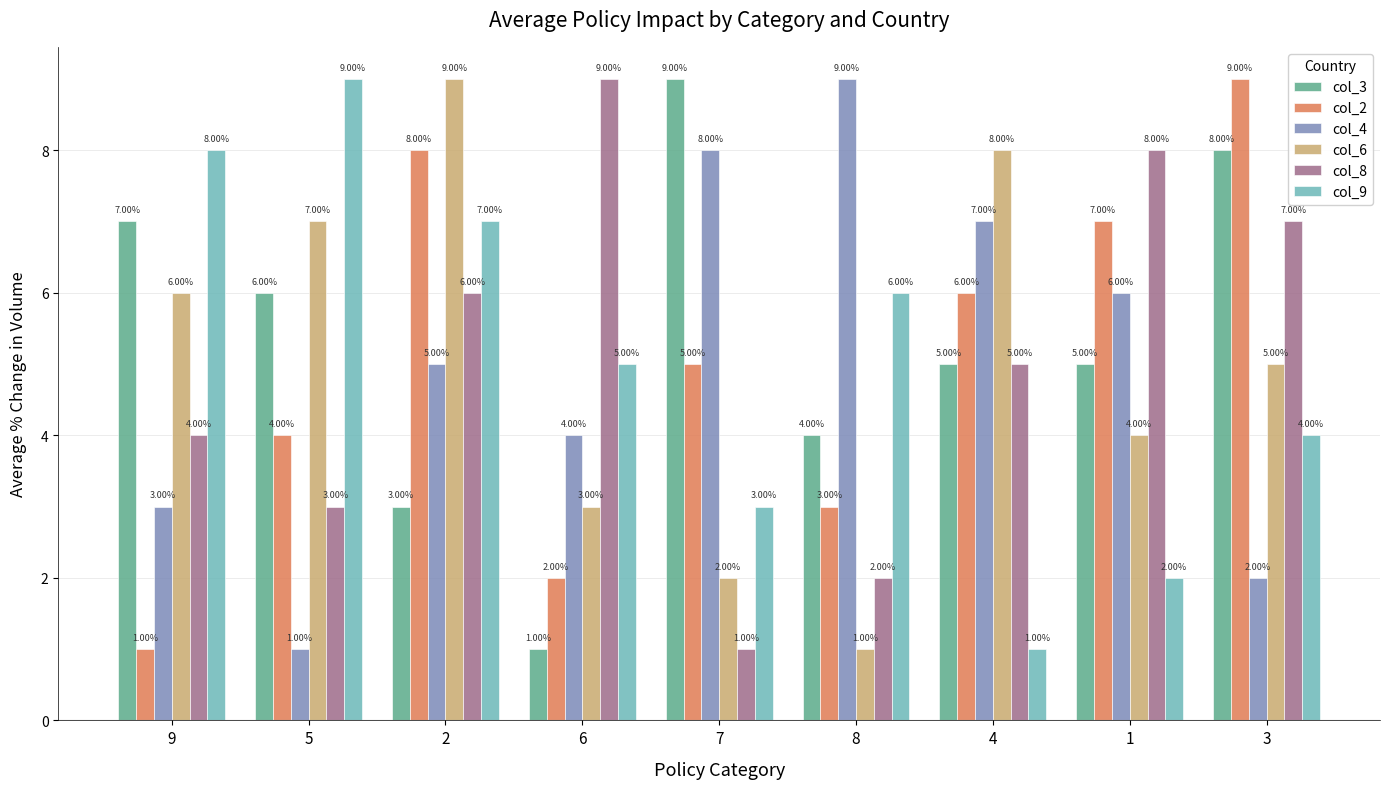

What is the sum of the col_9 values at 2 and 9?

15